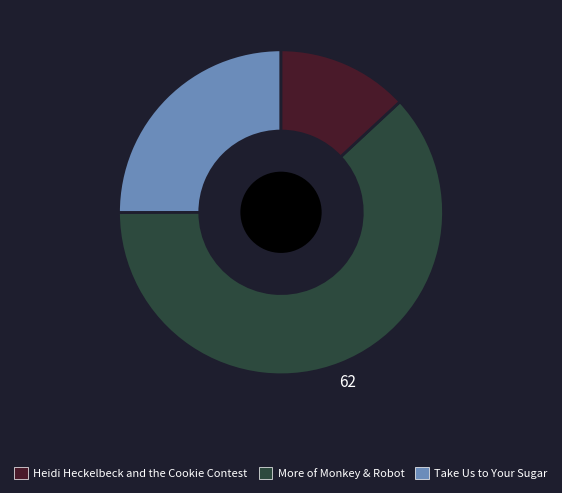

Is there a majority slice in this chart?

Yes